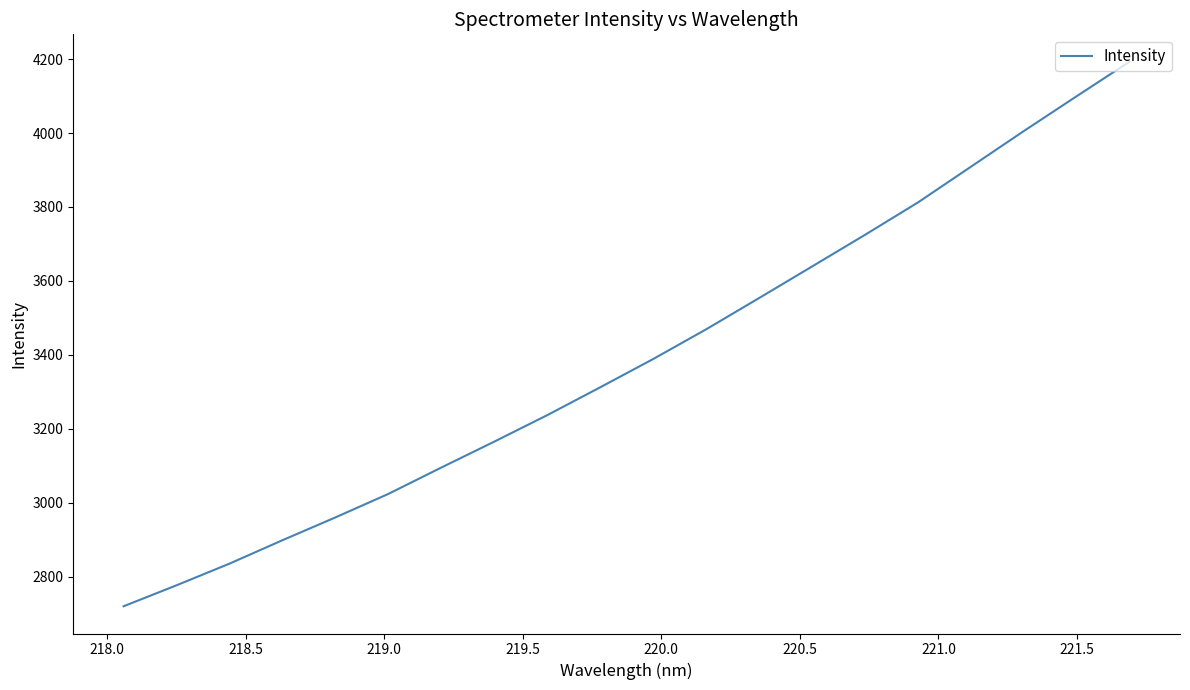

Reading right to left, list all the values displayed in this chart.

4193.3	4099.8	4005.4	3908.9	3812.3	3724.7	3639.1	3553.8	3469.2	3388.9	3312.3	3237.0	3165.4	3095.3	3023.9	2960.3	2898.6	2835.2	2776.6	2719.8